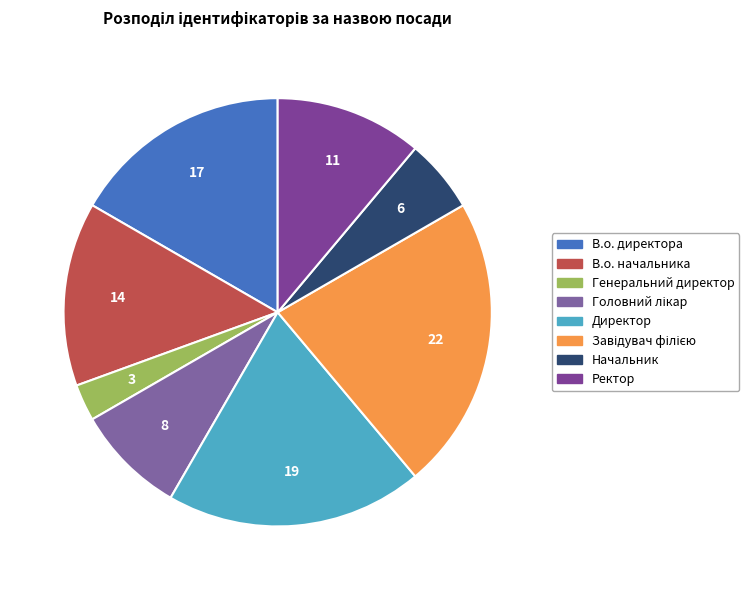

Which category has the smallest portion of the pie?

Генеральний директор